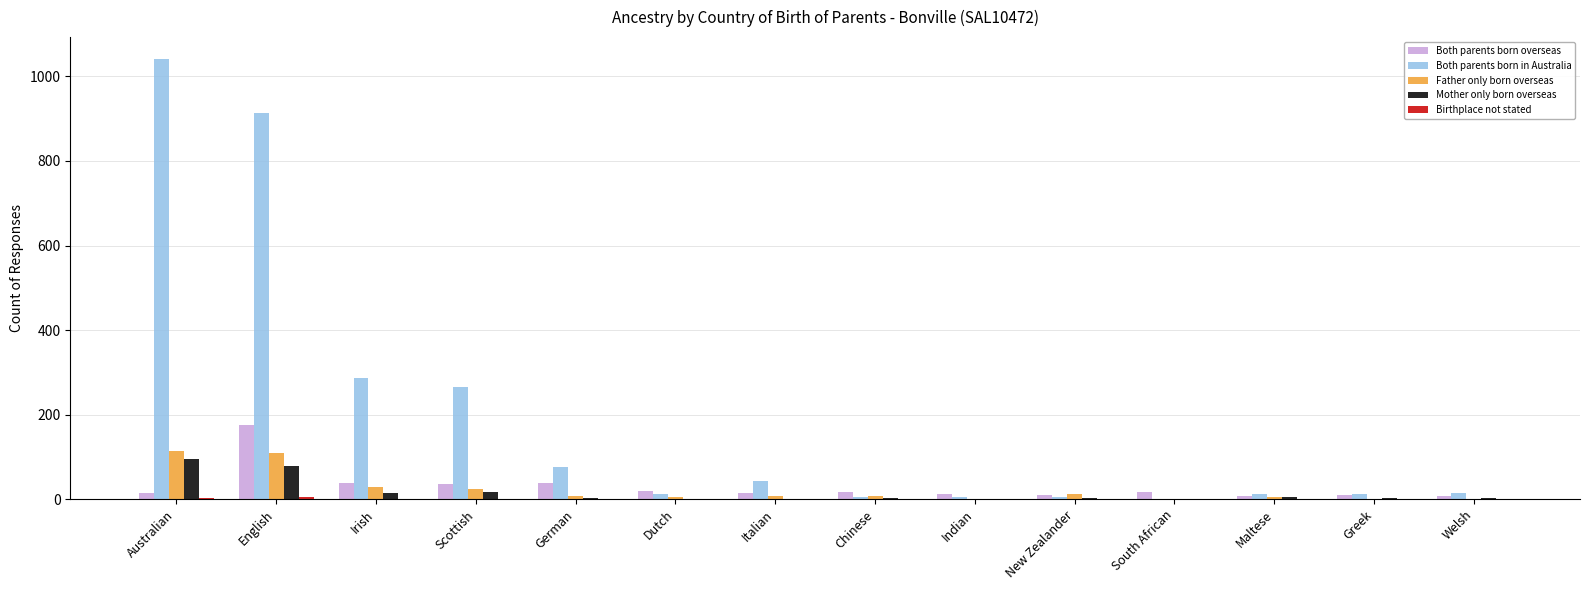

Which series has the largest total across all categories?

Both parents born in Australia